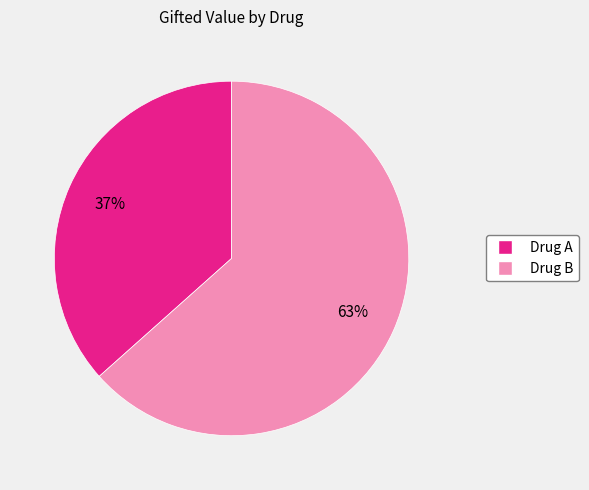

Combined, do Drug B and Drug A account for over 50%?

Yes